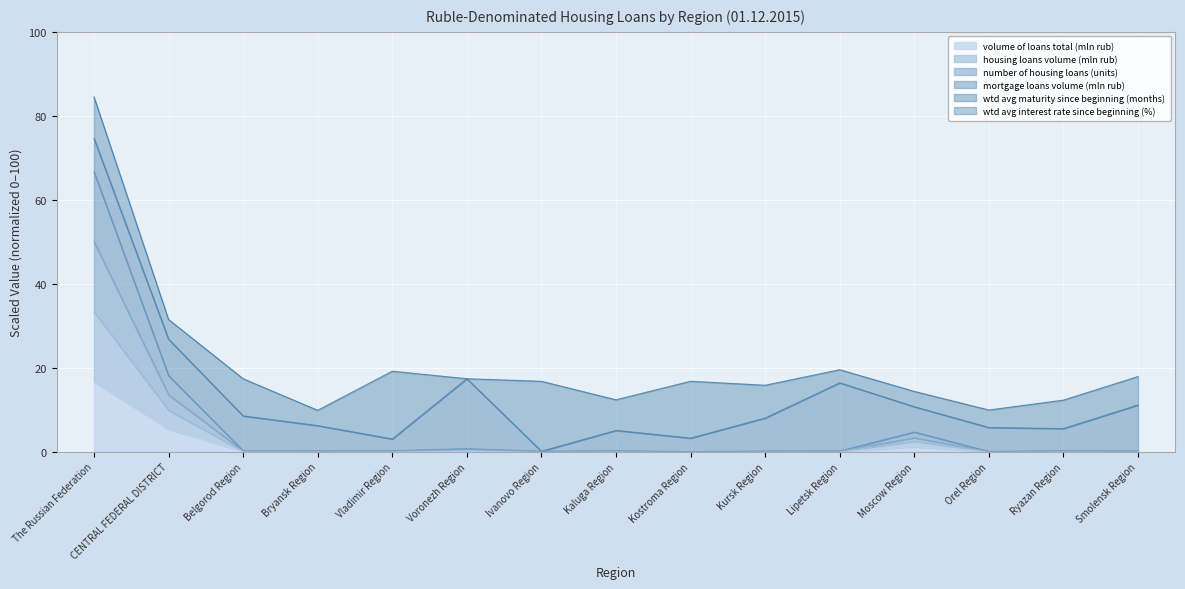

At which category is the sum across all series the highest?

The Russian Federation